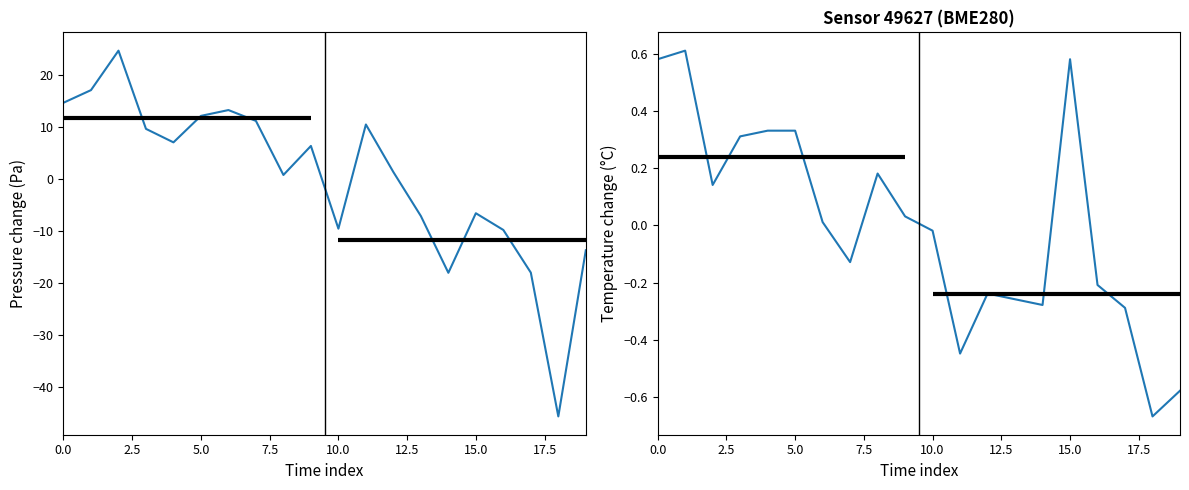

True or false: temperature and pressure intersect in this chart.

True